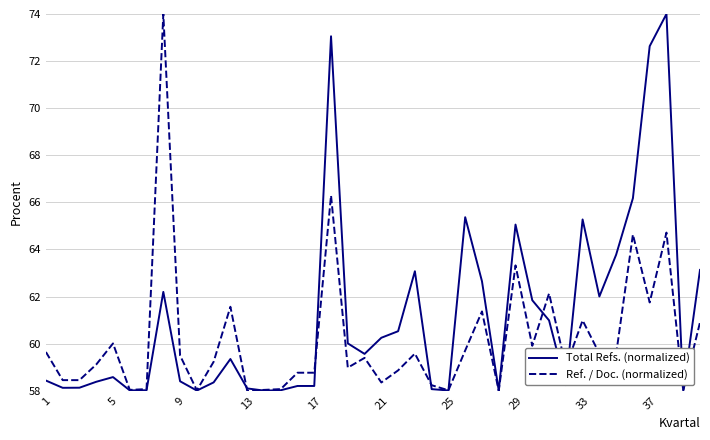

Which series has the largest total across all categories?

Total Refs. (normalized)